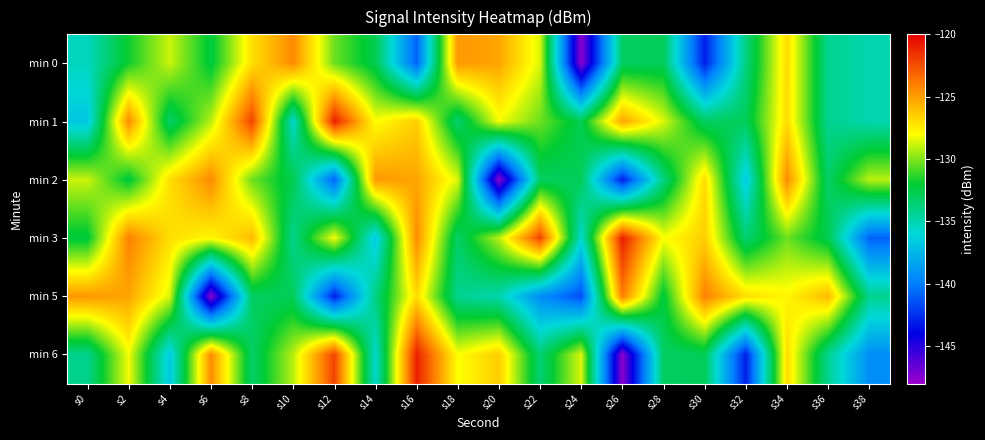

Rank the series by their maximum value, from lowest to highest.

min 0, min 2, min 5, min 1, min 3, min 6